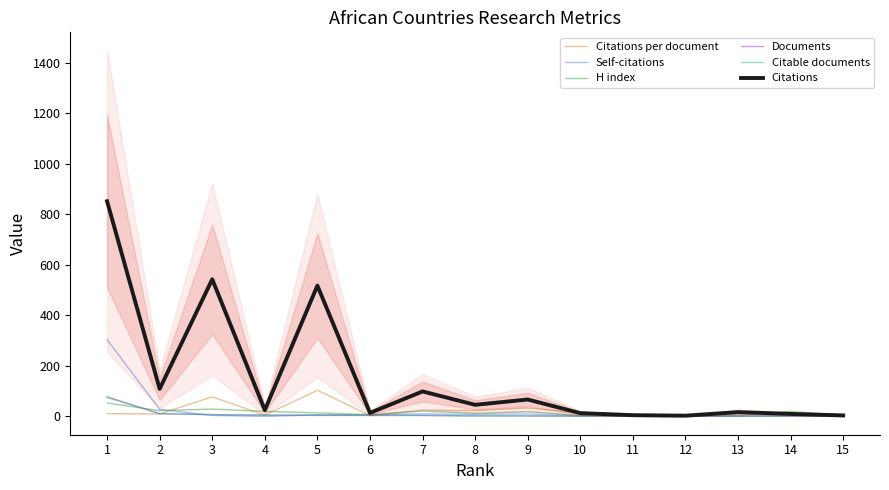

How many times do Citations and H index cross each other?

3